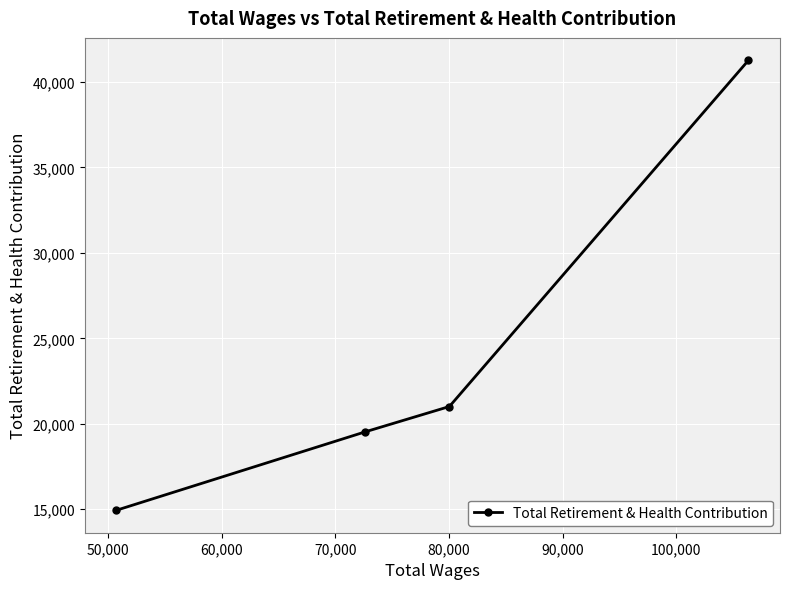

What is the value of the 1st point from the left?

14945